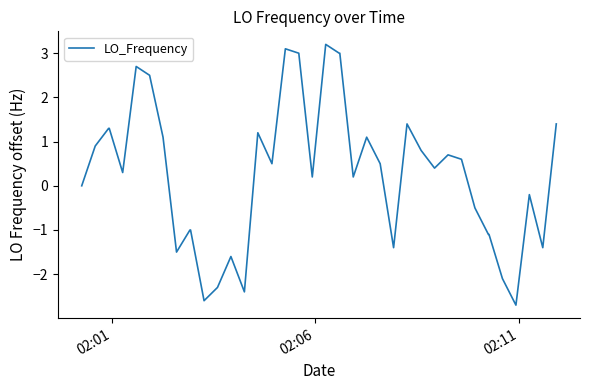

What is the smallest value displayed?

-2.7